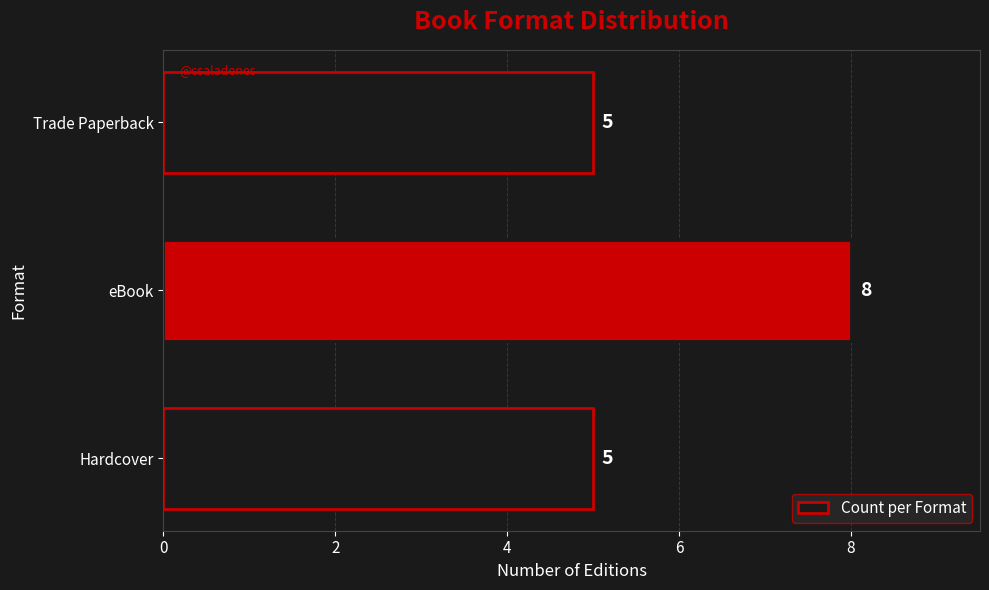

Are the bars grouped side by side (vs. stacked)?

No